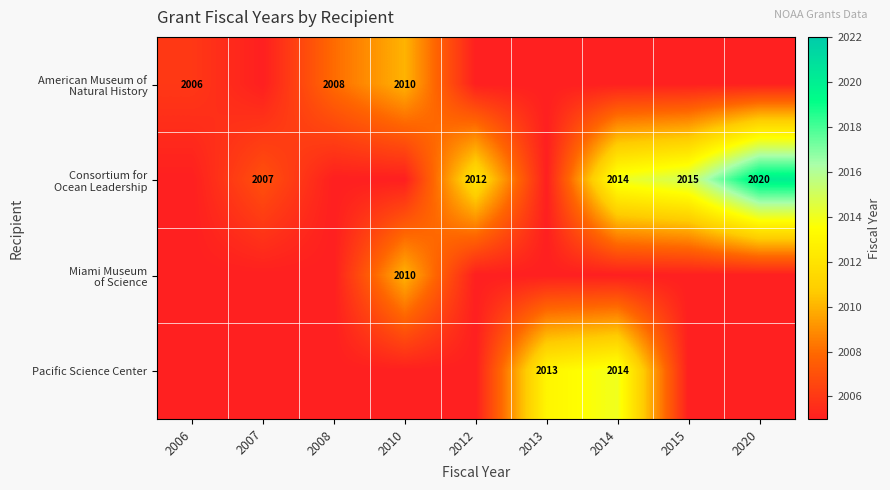

Which label corresponds to the smallest value in the chart?

2007